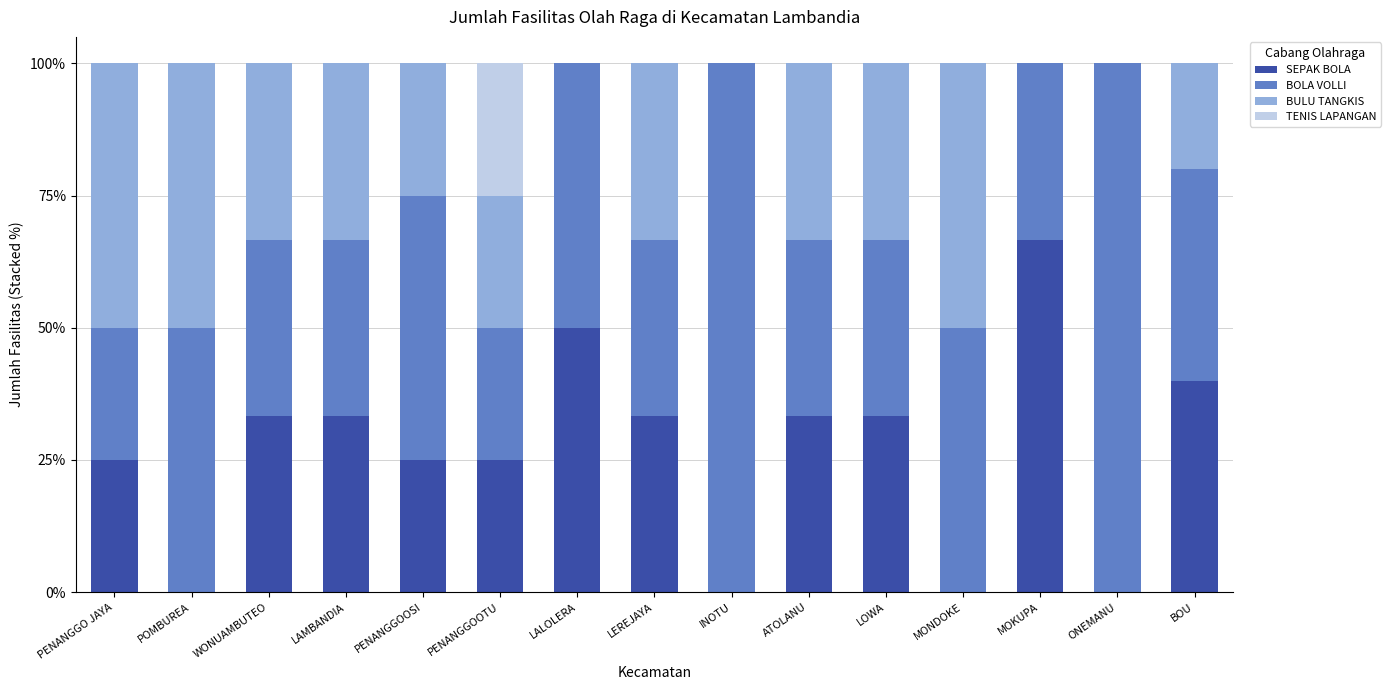

Is it true that SEPAK BOLA equals 33.3 at LEREJAYA?

True